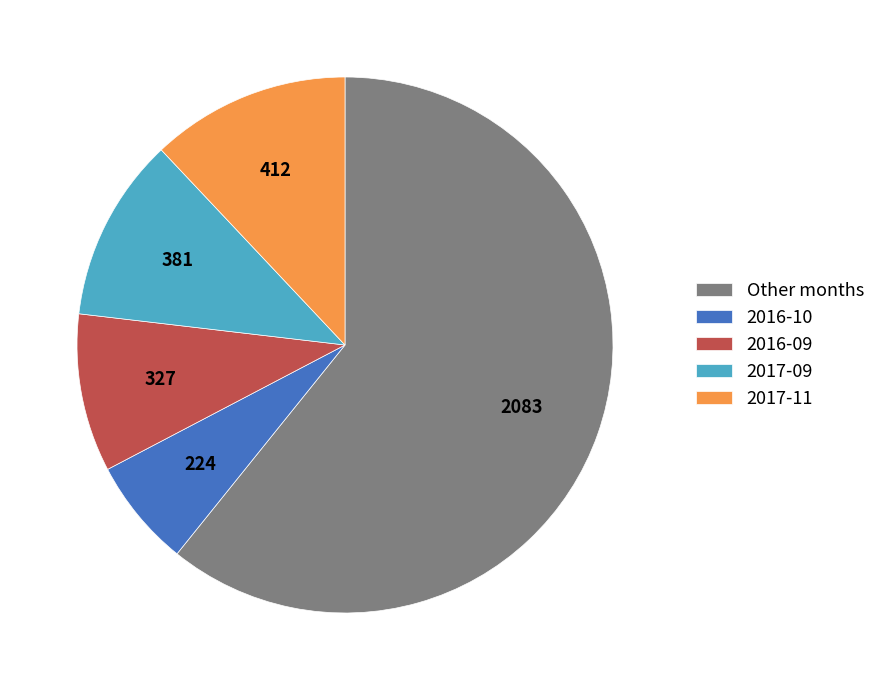

Rank the categories by value from lowest to highest.

2016-10, 2016-09, 2017-09, 2017-11, Other months